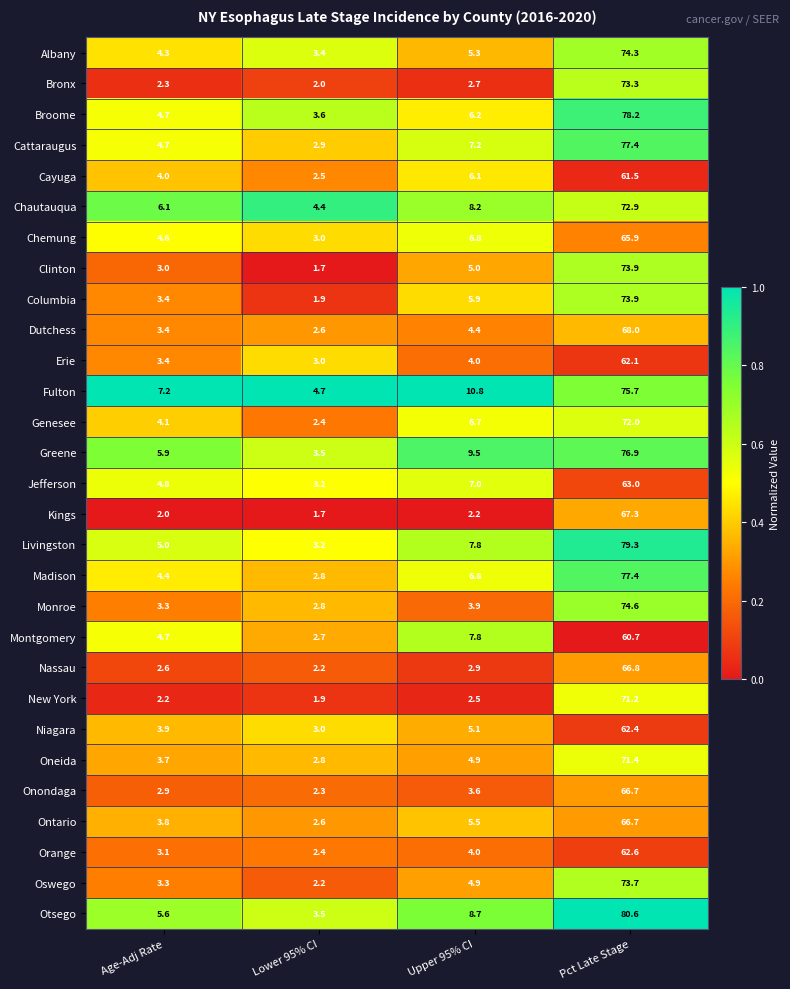

Which category has the highest value across all series?

Pct Late Stage